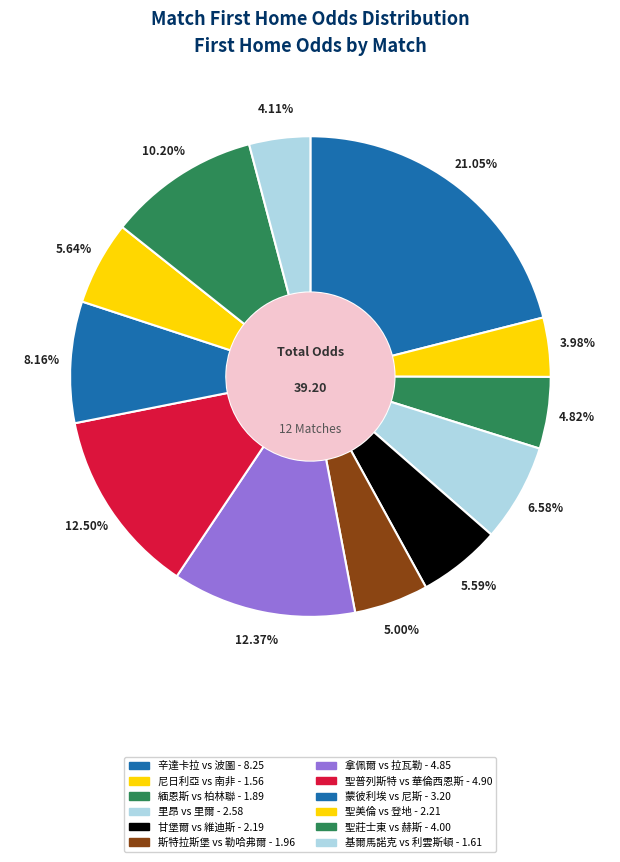

The 聖美倫 vs 登地 slice represents 1% of the pie. True or false?

False